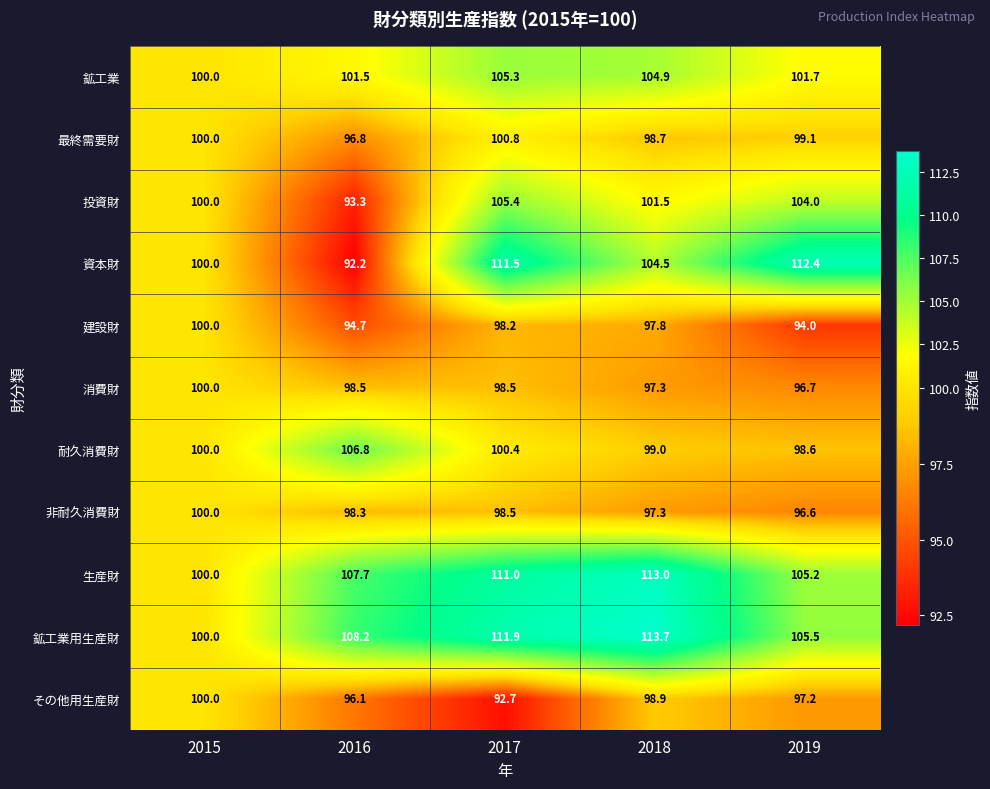

What is the difference between the maximum and second lowest values in the 生産財 series?

7.8